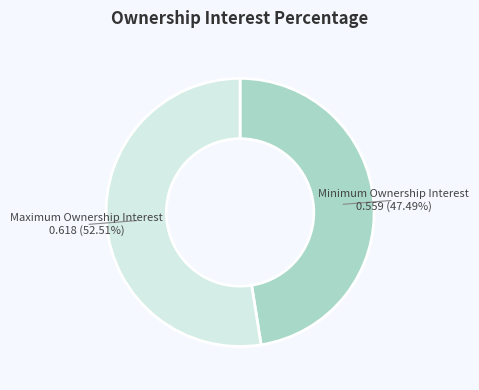

How many segments does this pie chart have?

2